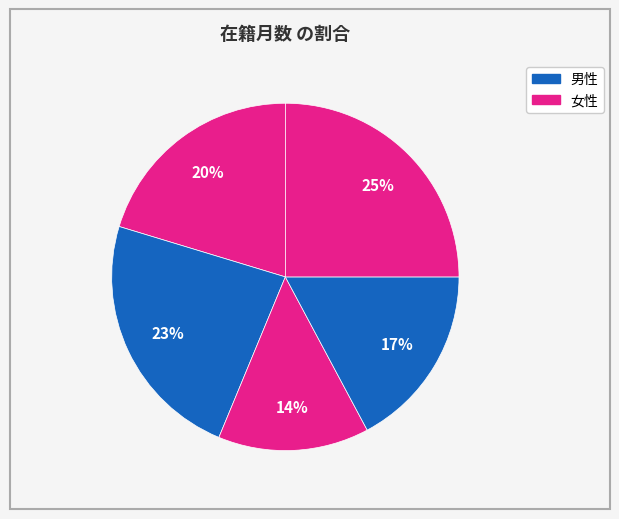

Is there a majority slice in this chart?

No